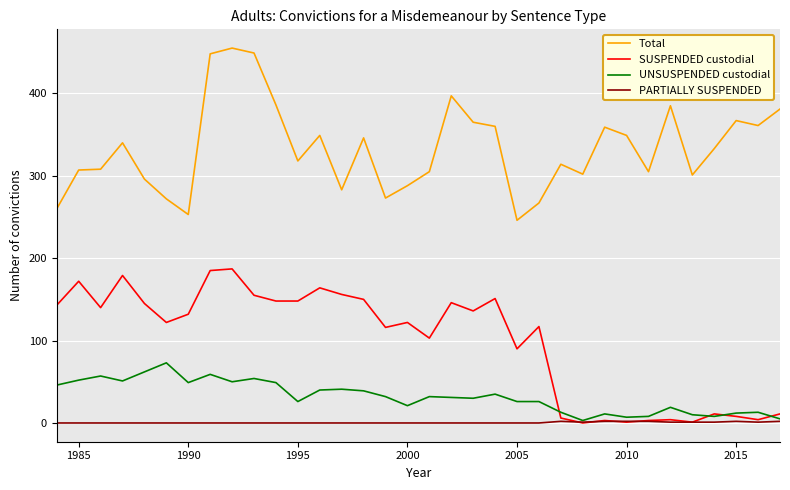

What is the greatest value displayed?

455